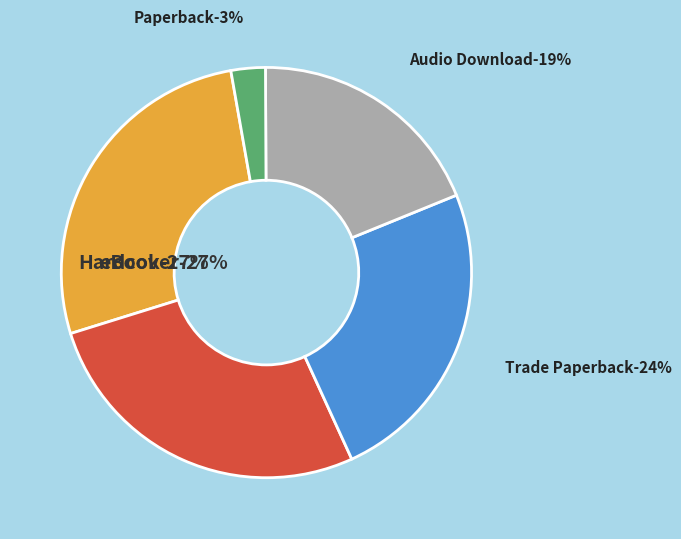

Between Audio Download and Trade Paperback, which is larger?

Trade Paperback